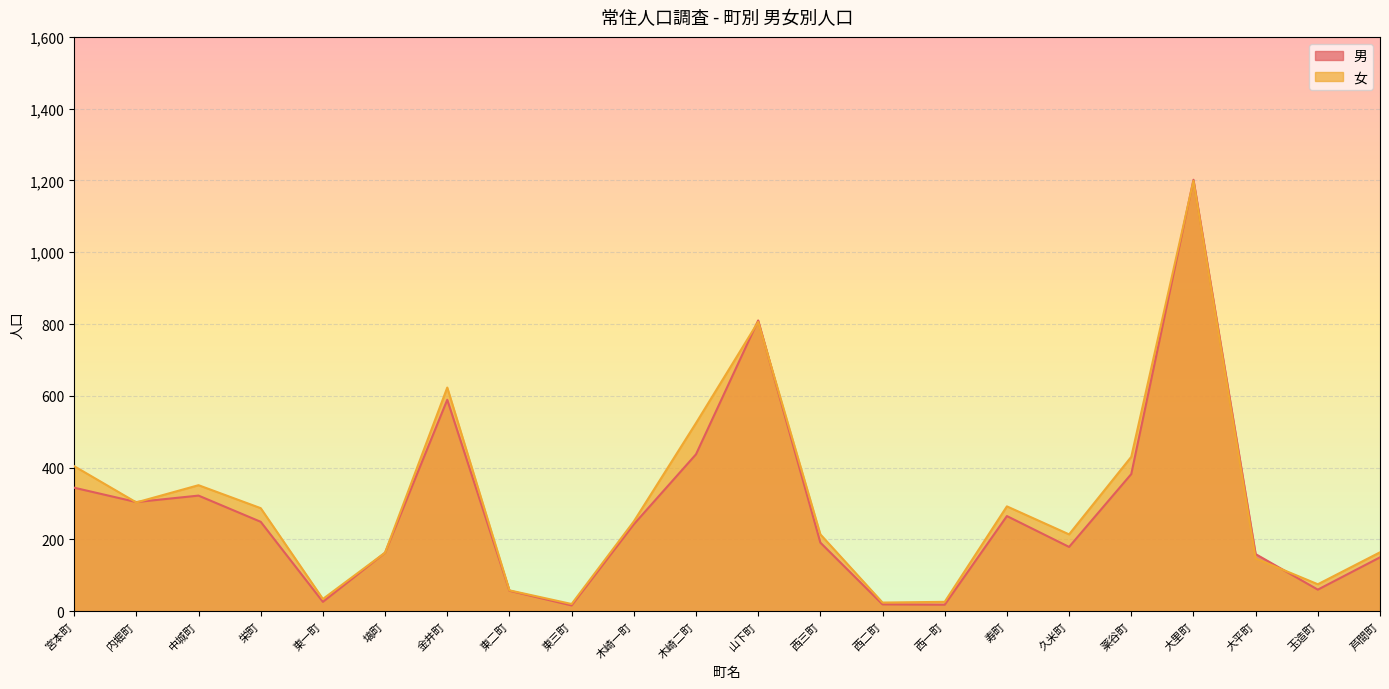

How many times do 女（線） and 男（線） cross each other?

6